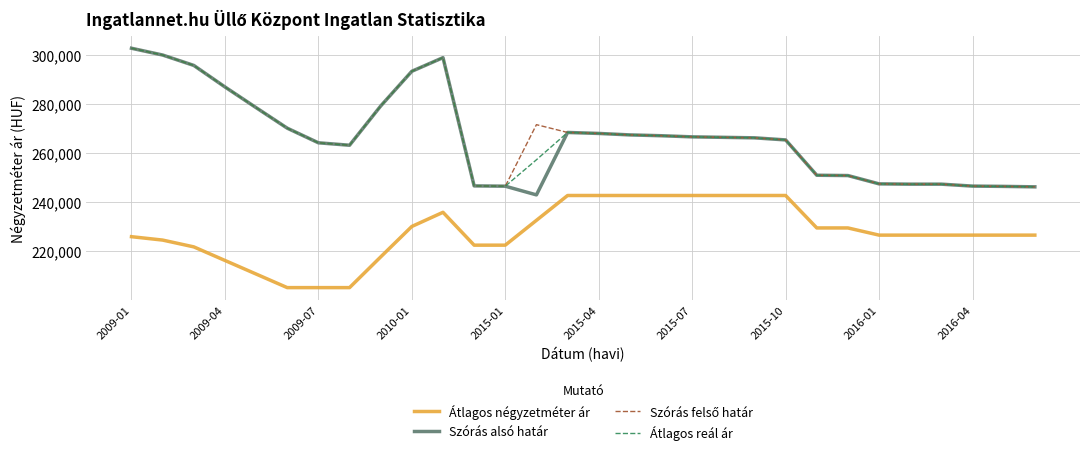

True or false: Átlagos reál ár and Átlagos négyzetméter ár cross at least once.

False